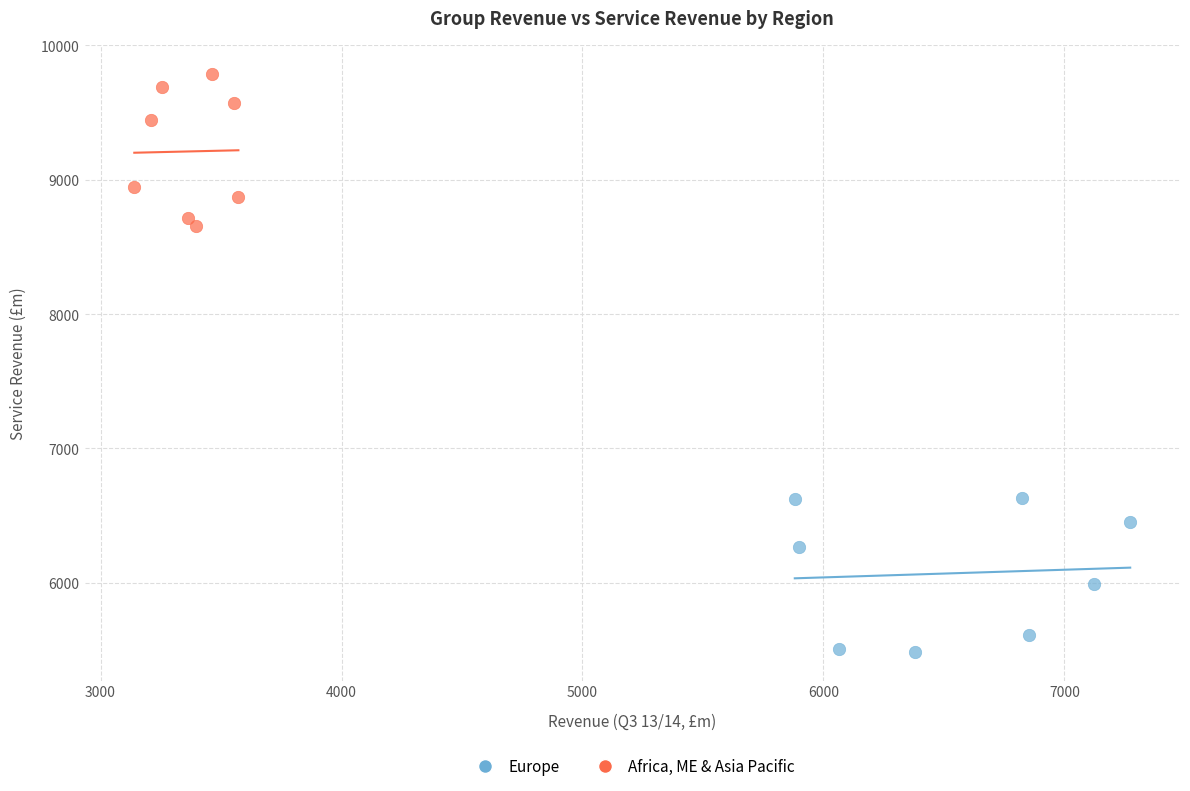

Which series reaches the minimum Y coordinate?

Europe